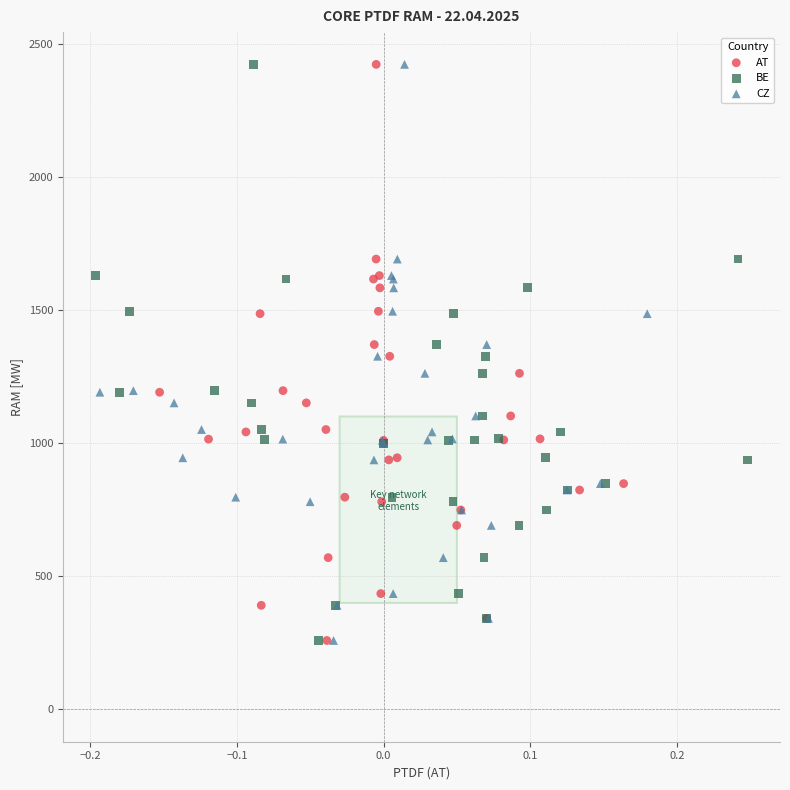

What are all the series names shown in the legend?

AT, BE, CZ